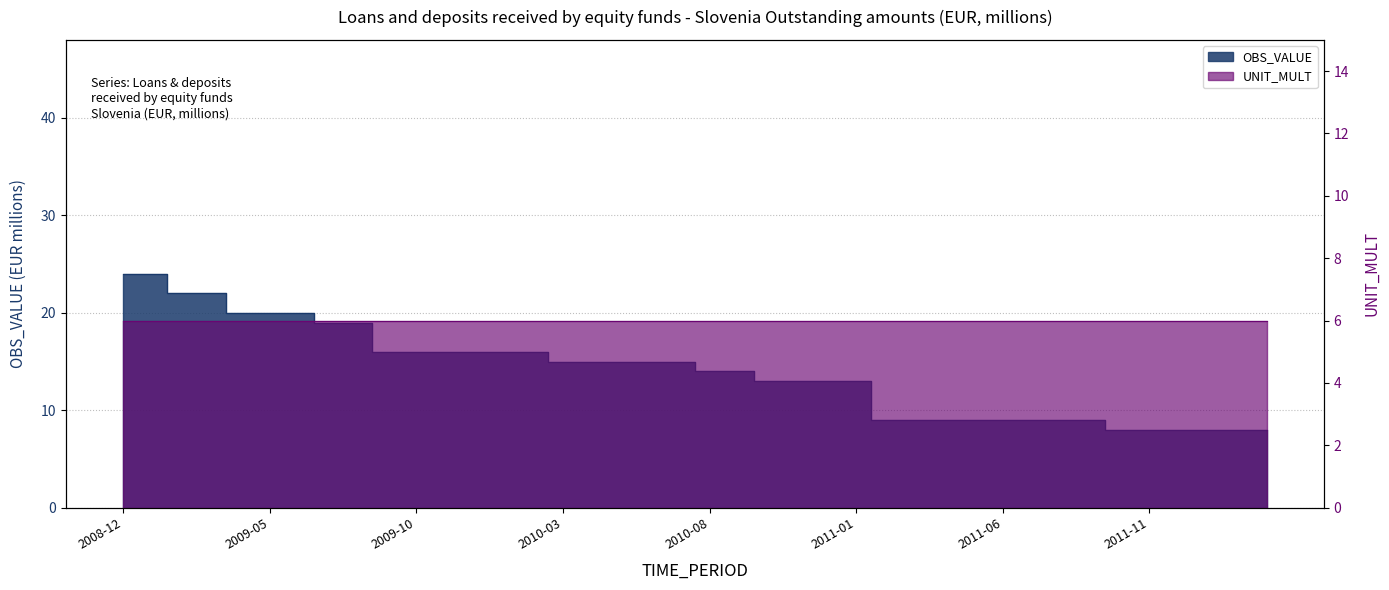

What is the minimum value shown in the chart?

8